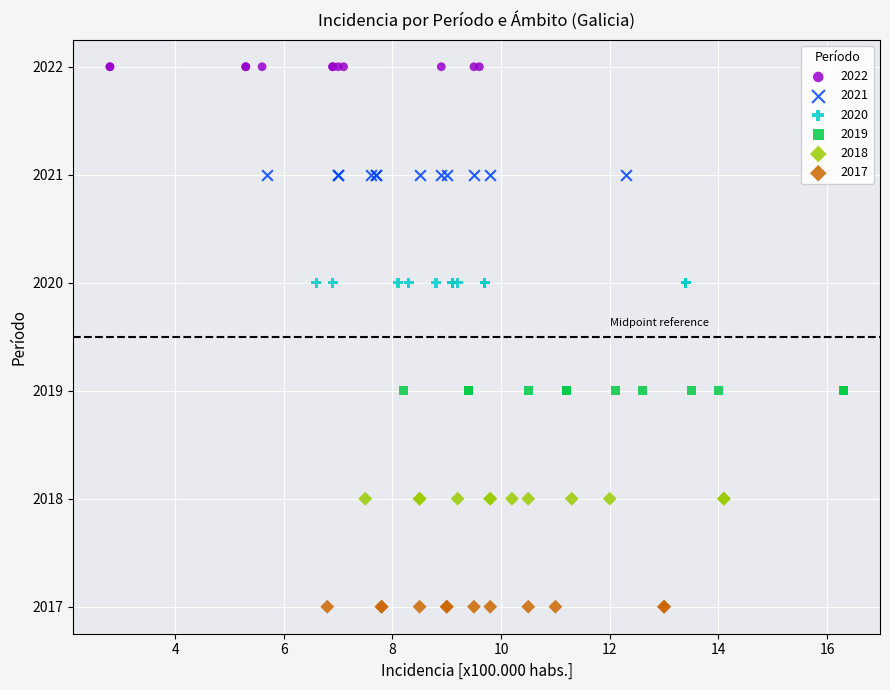

Which series reaches the maximum Y coordinate?

2022